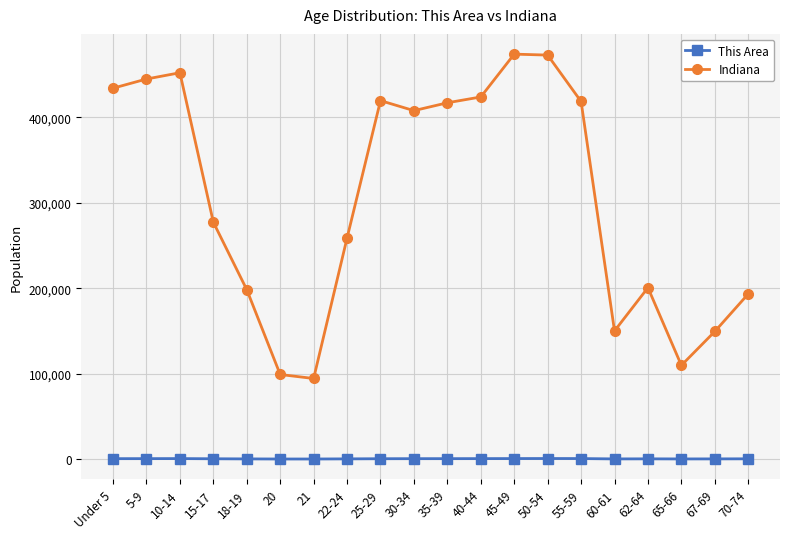

What is the total value across all series at 70-74?

193598